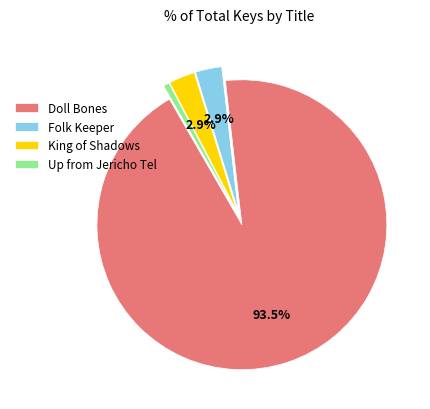

To the nearest percent, what percentage of the pie is Up from Jericho Tel?

1%